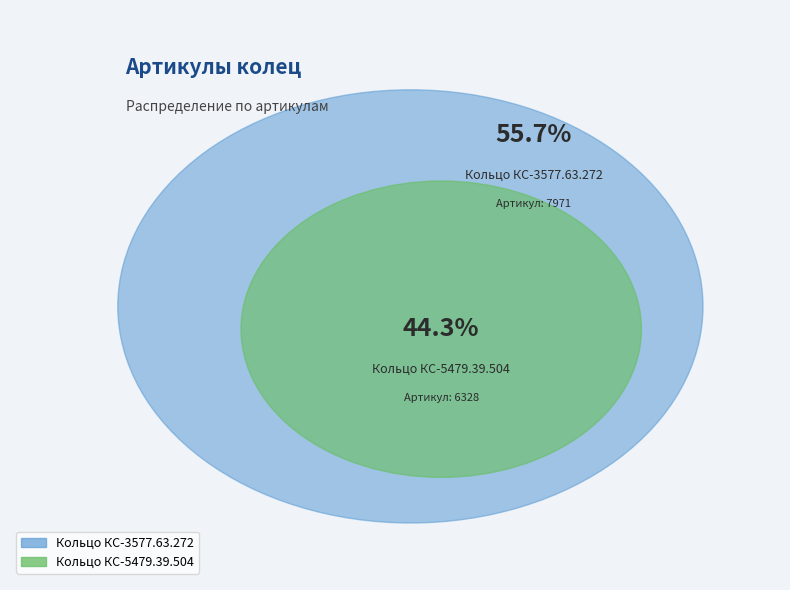

Which category has the smallest portion of the pie?

Кольцо КС-5479.39.504